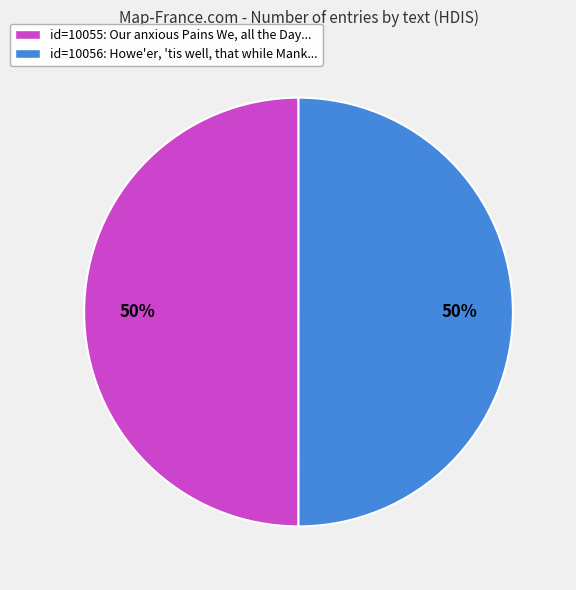

Is it true that id=10055: Our anxious Pains We, all the Day... is 50% of the pie?

True